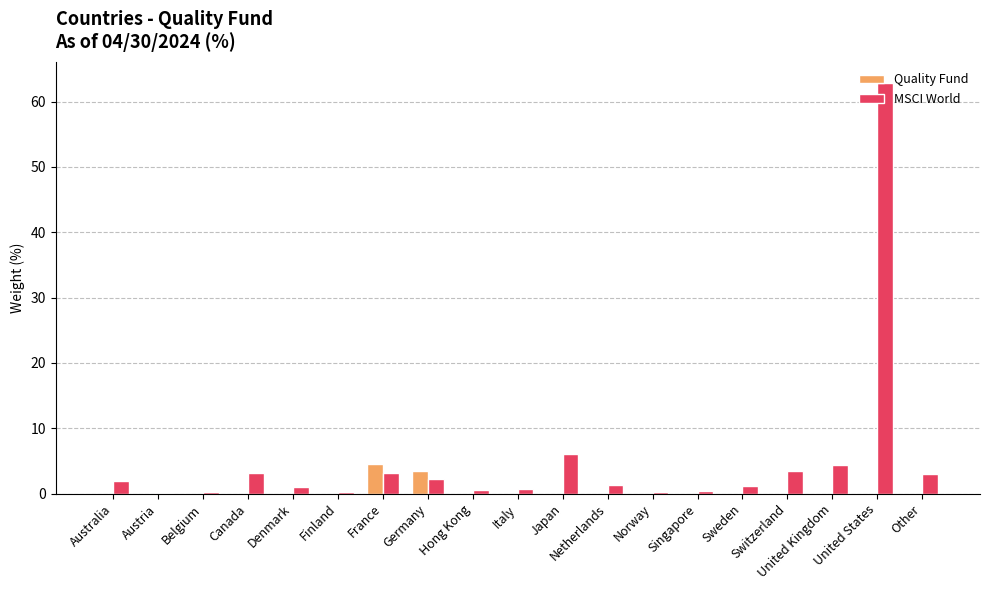

Are the bars horizontal?

No